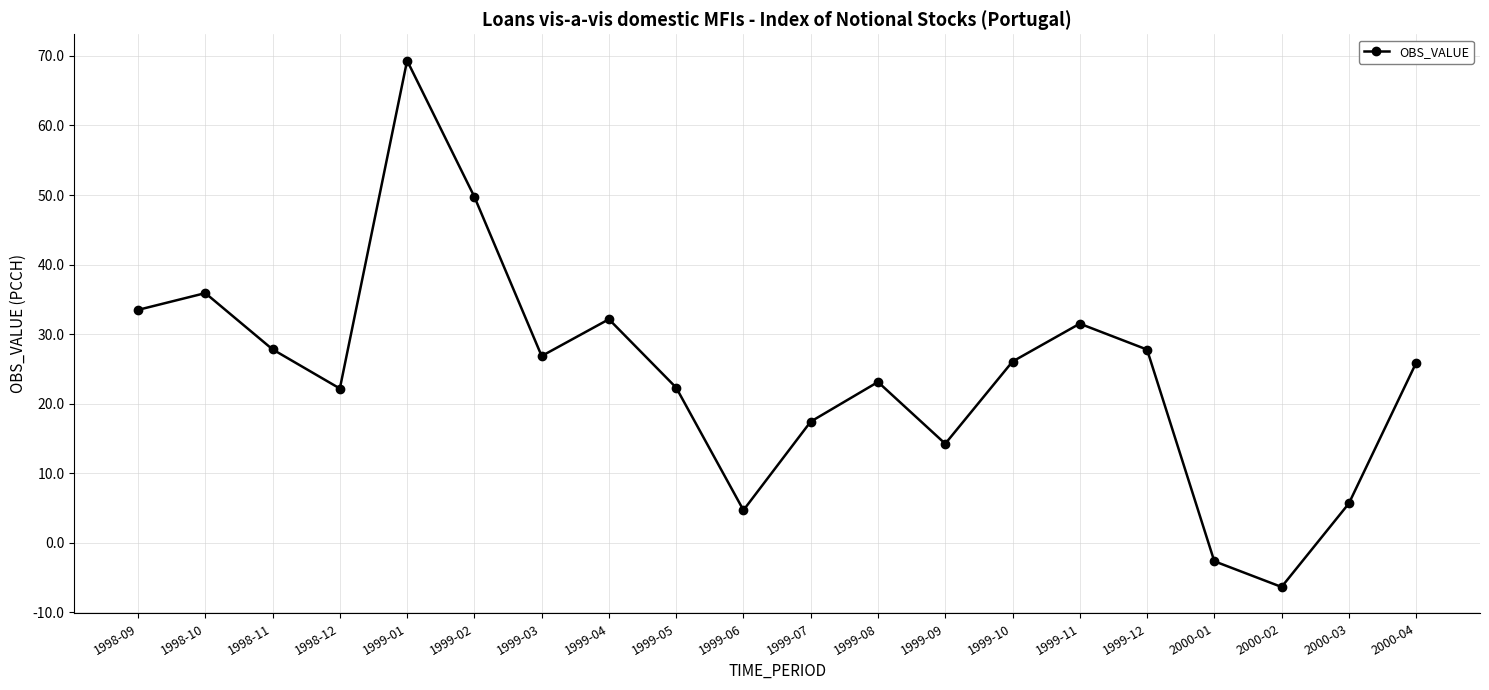

What position from the left is 1999-03?

7